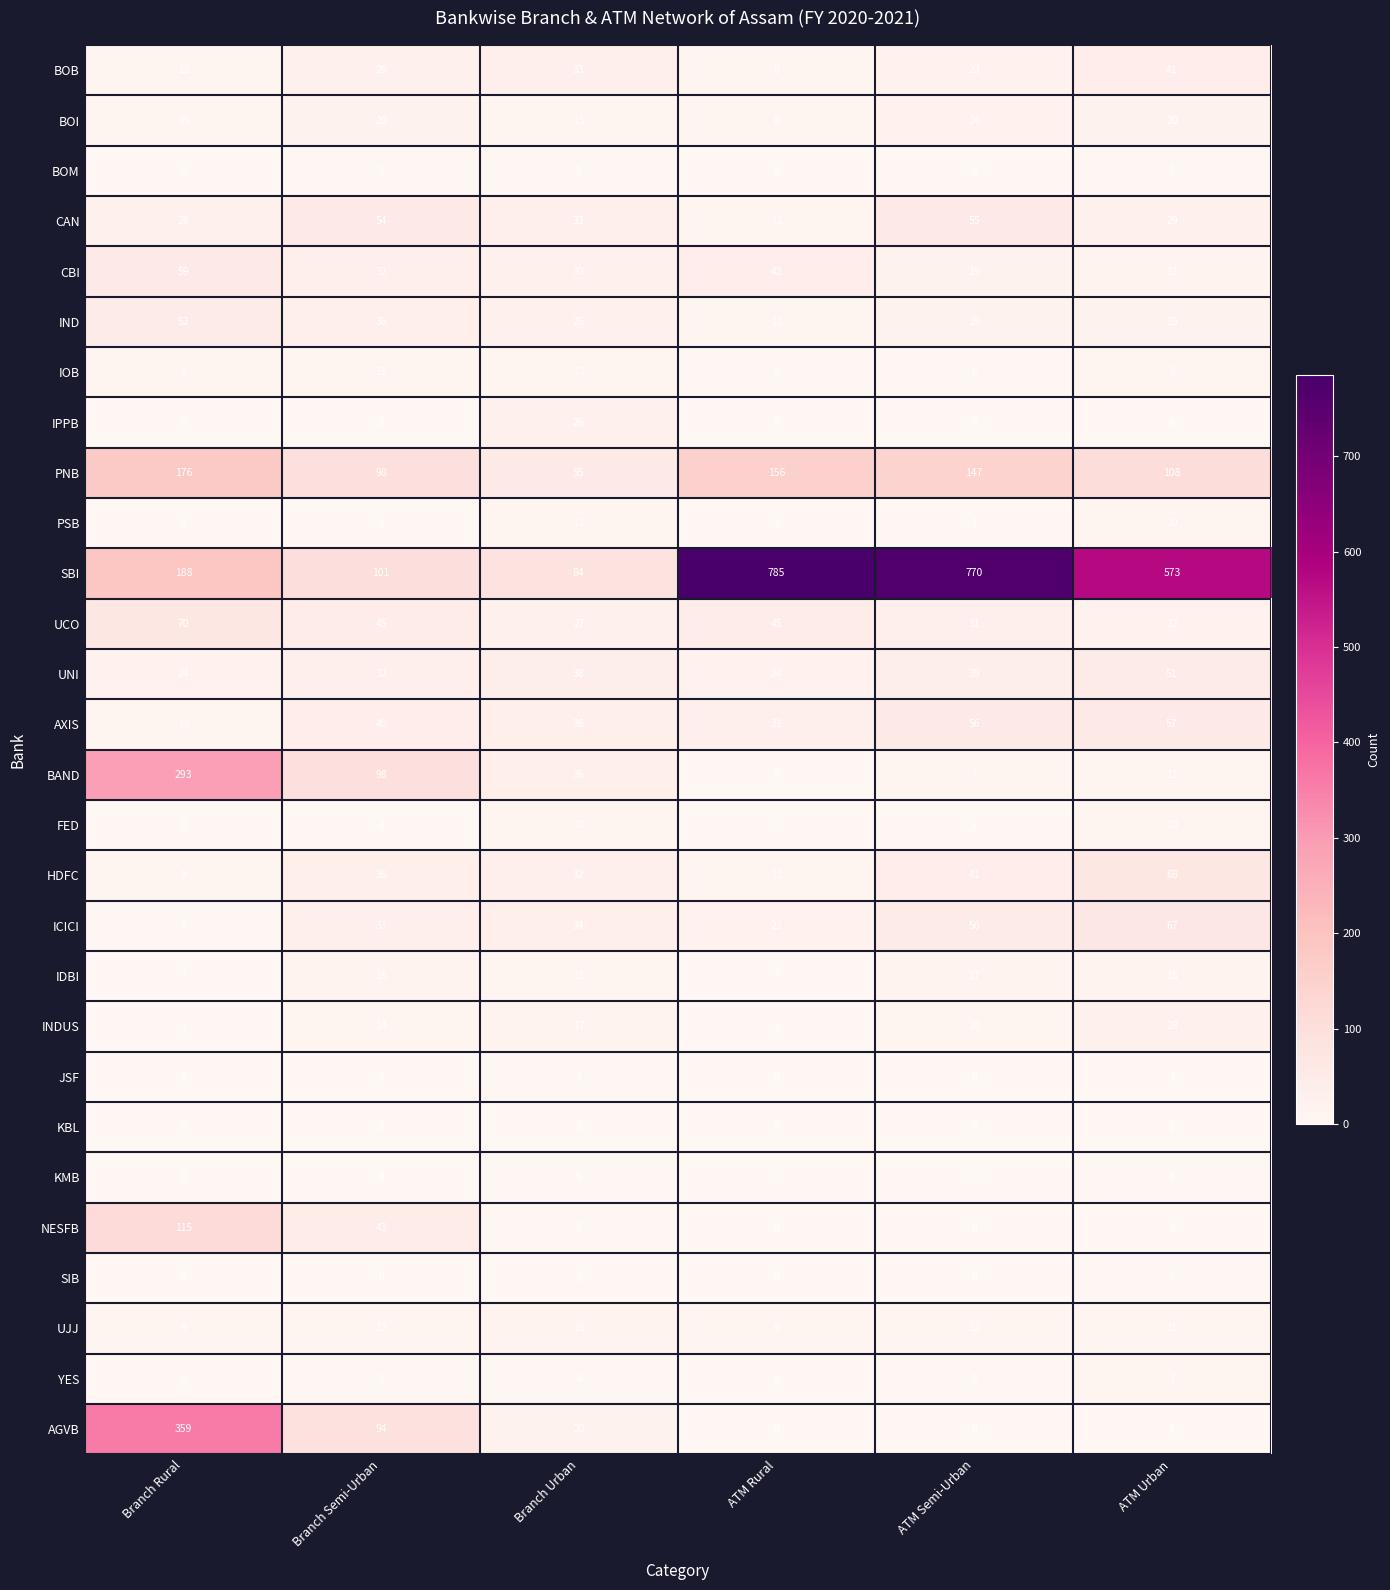

Read the PSB value at Branch Urban, to the nearest 5.

10